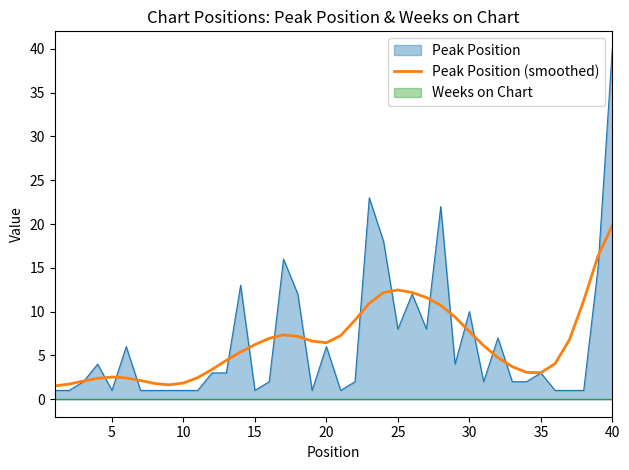

True or false: Peak Position has a value of 8.6 at 20.

False